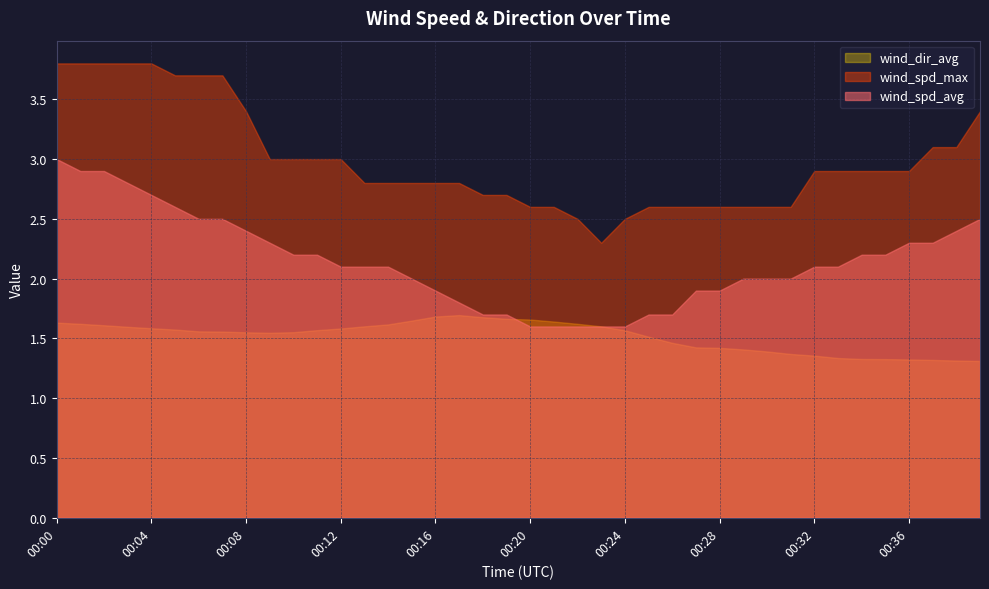

True or false: wind_spd_max and wind_spd_avg cross at least once.

False